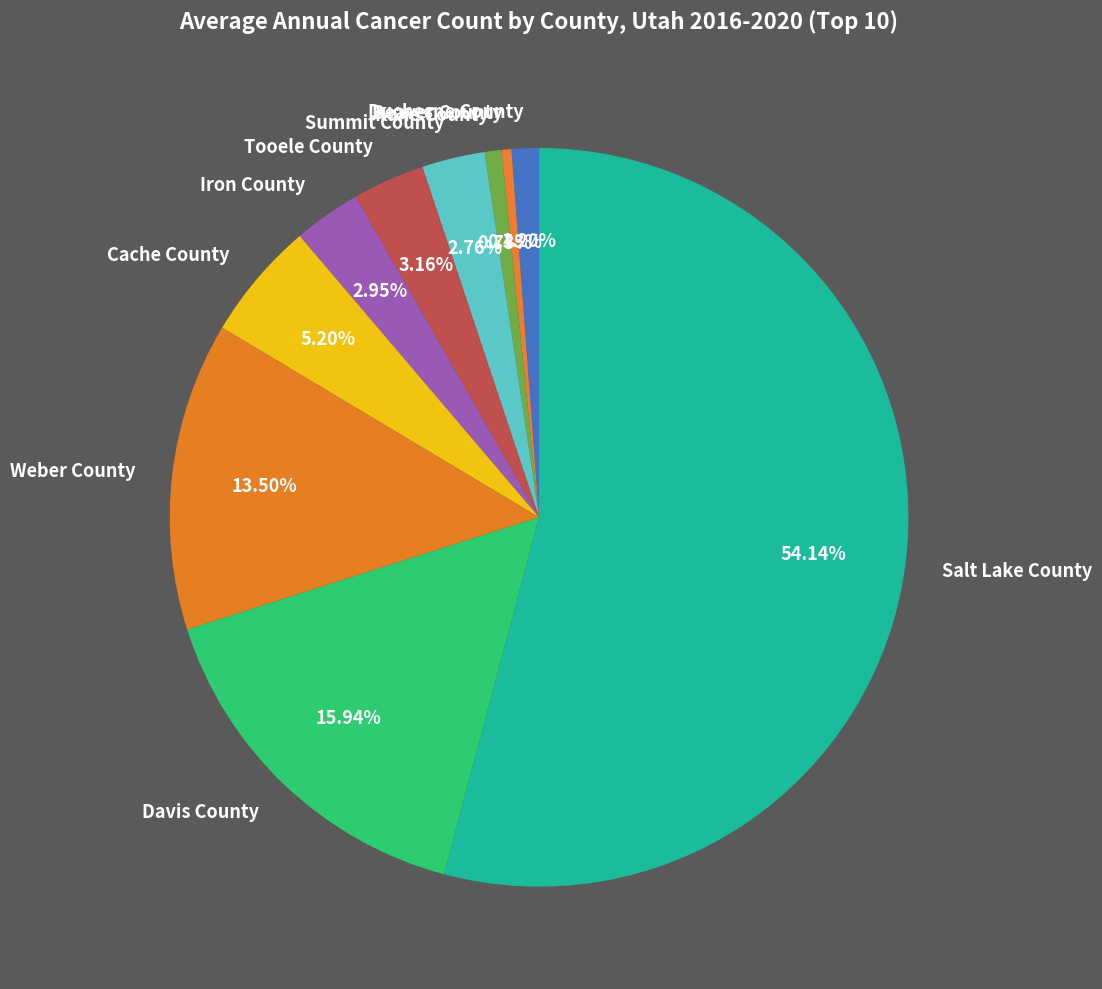

Do Kane County and Tooele County together represent more than half of the pie?

No